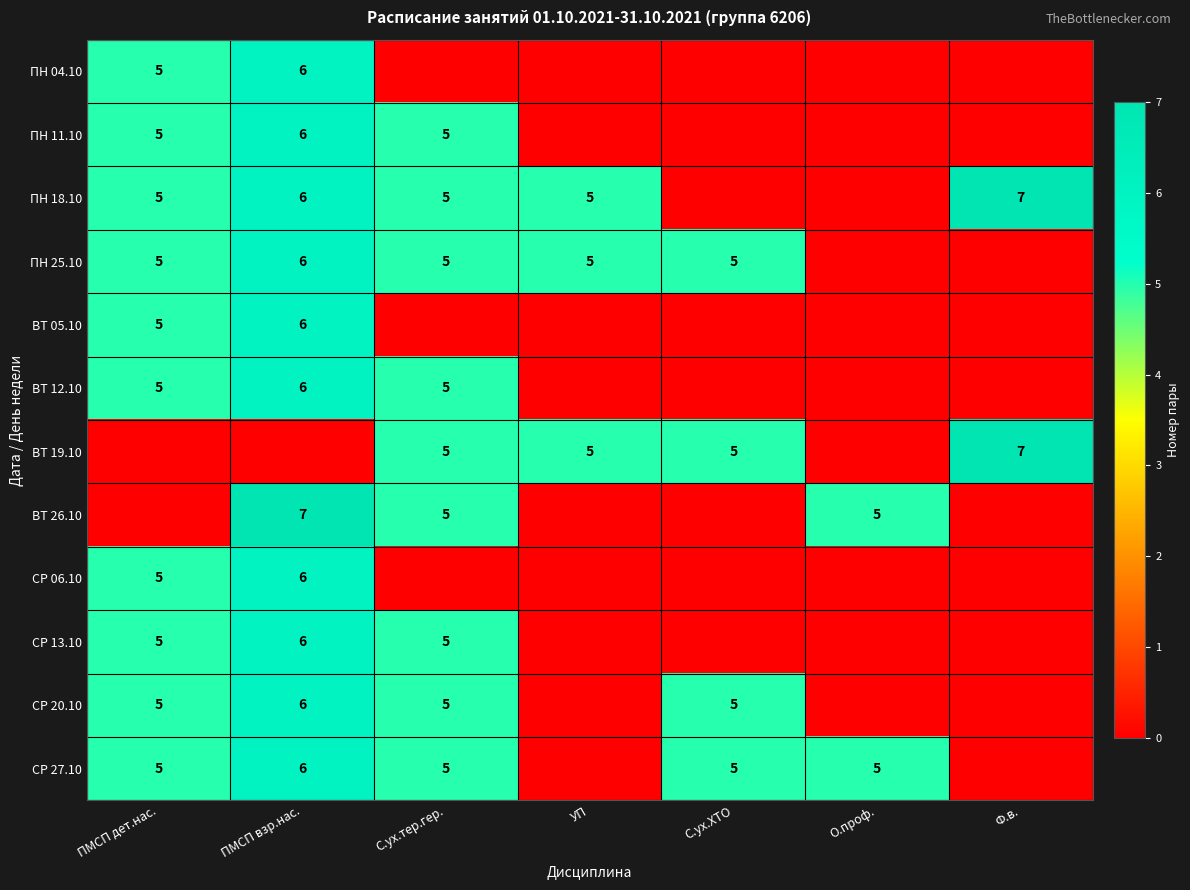

At which category is the sum across all series the highest?

ПМСП взр.нас.